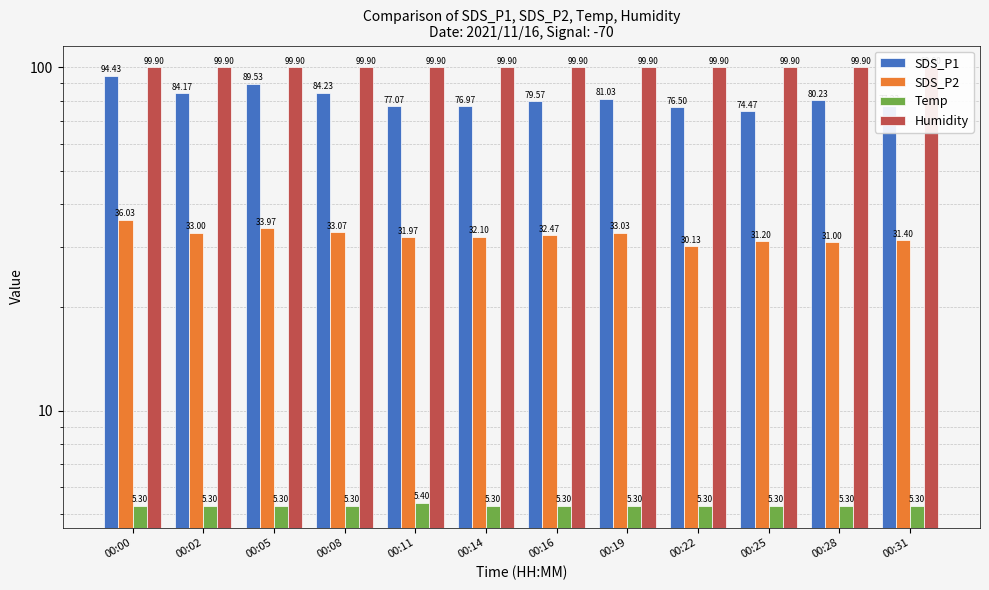

What is the approximate value of Humidity at 00:31?

99.9